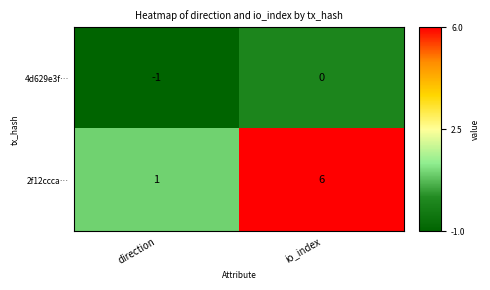

List the series in order of their overall mean, highest first.

2f12ccca…, 4d629e3f…